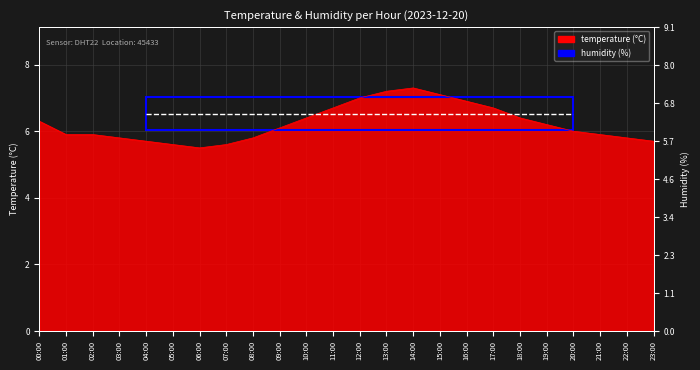

What is the difference between the values at 16:00 and 23:00?

1.2